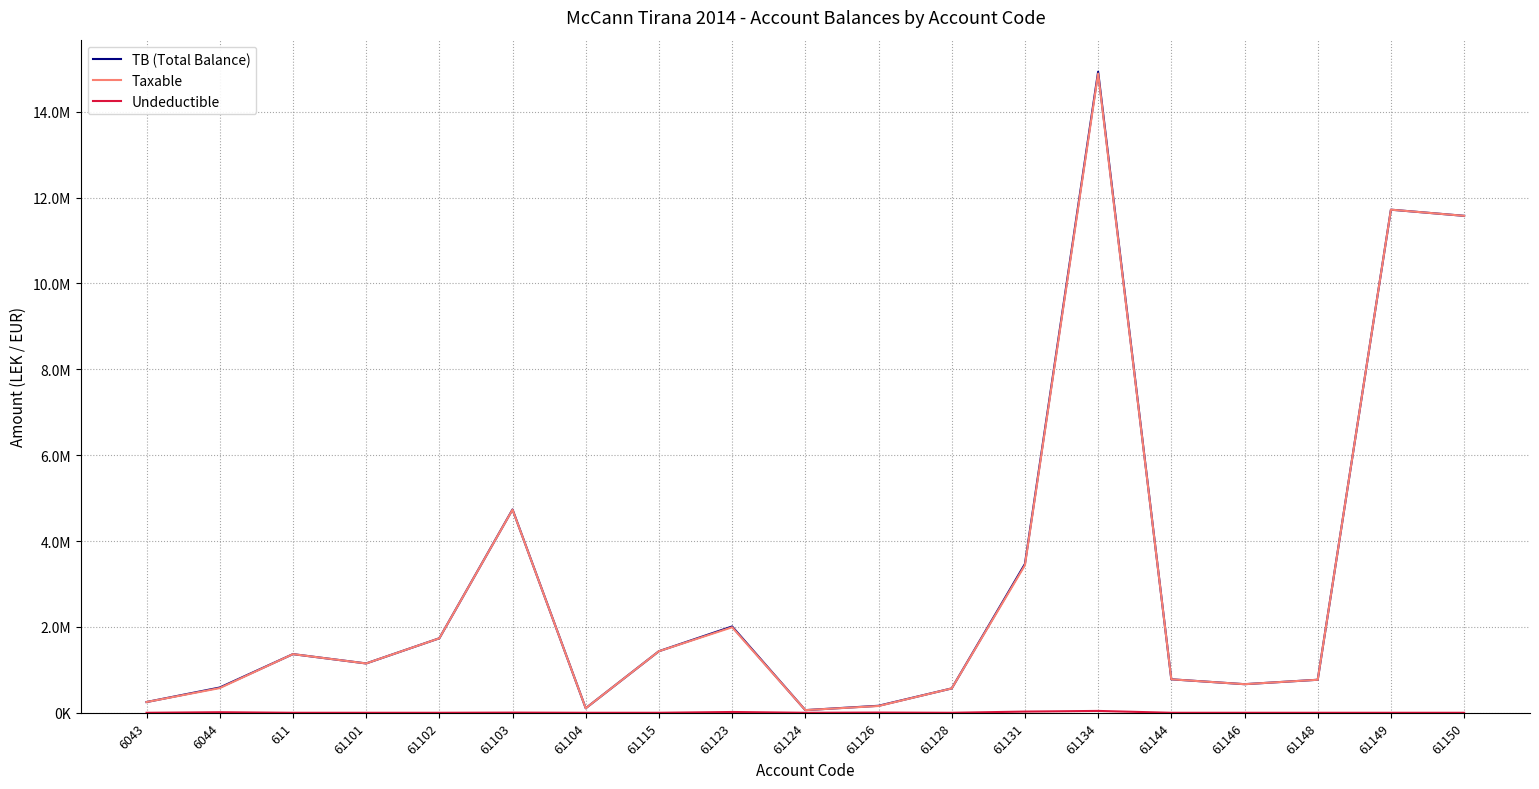

Is this an area chart (filled region under the line)?

No